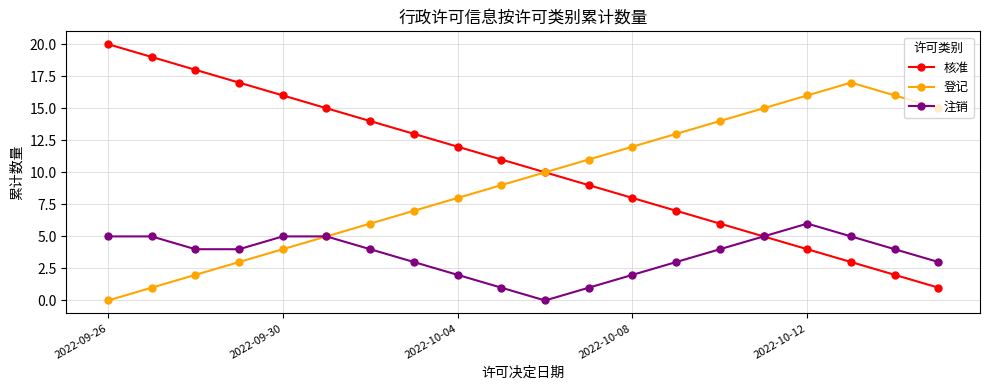

True or false: 核准 has more than 0 points higher than both neighbors.

False